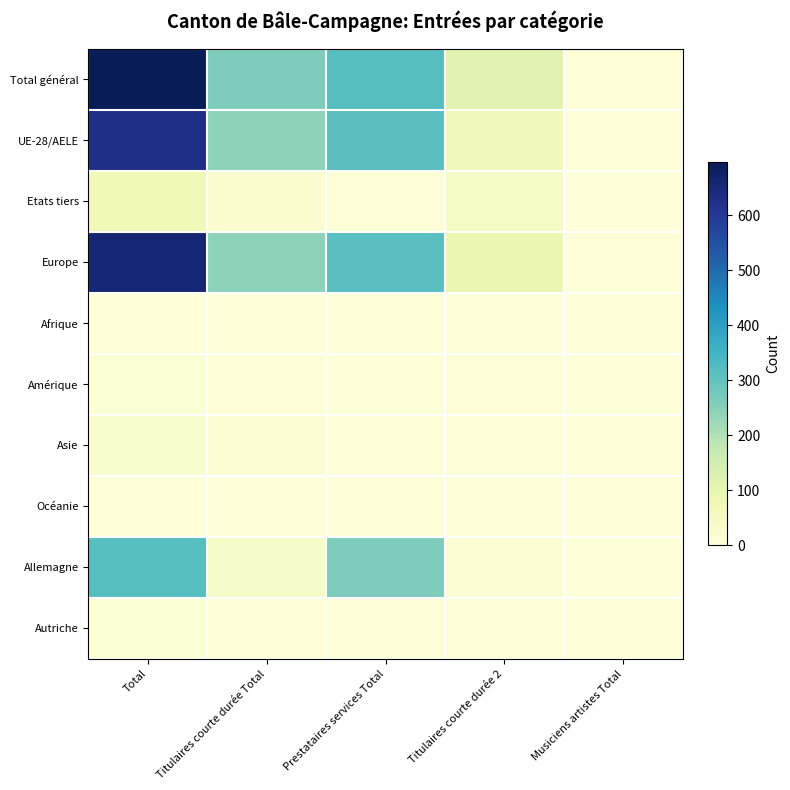

At how many categories does at least one series exceed 599?

1